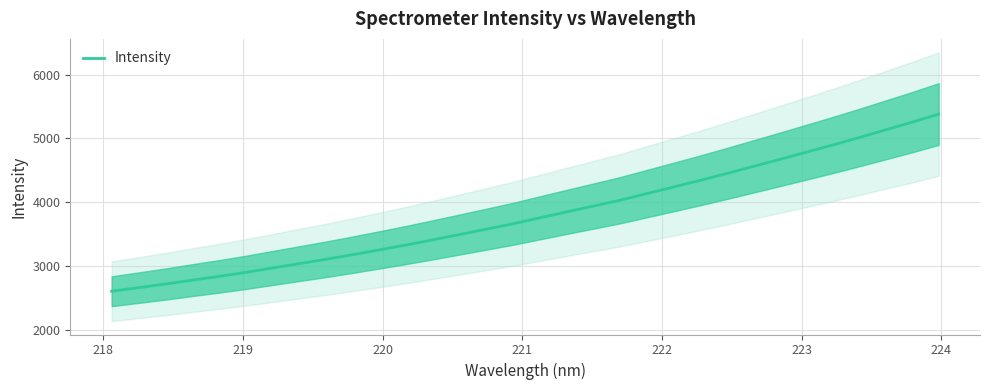

What is the minimum value for Intensity?

2601.2